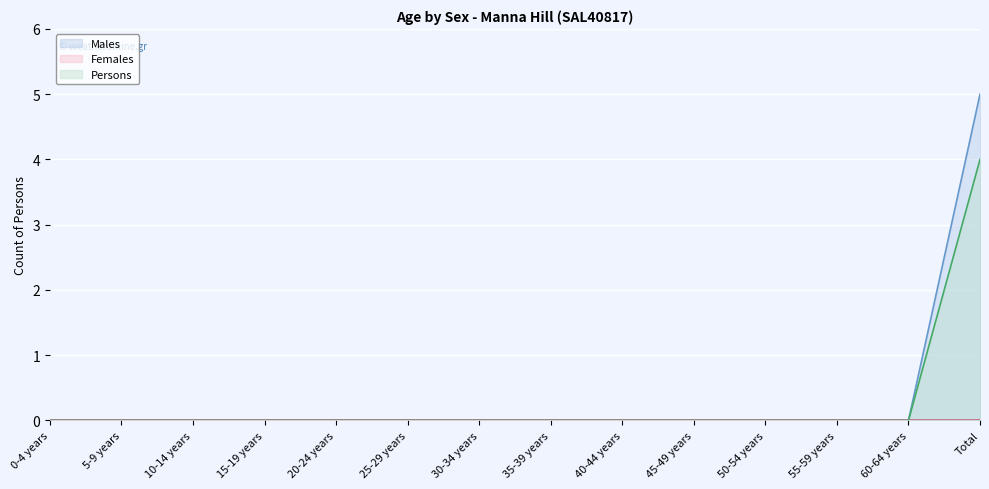

How many lines are shown in the chart?

3